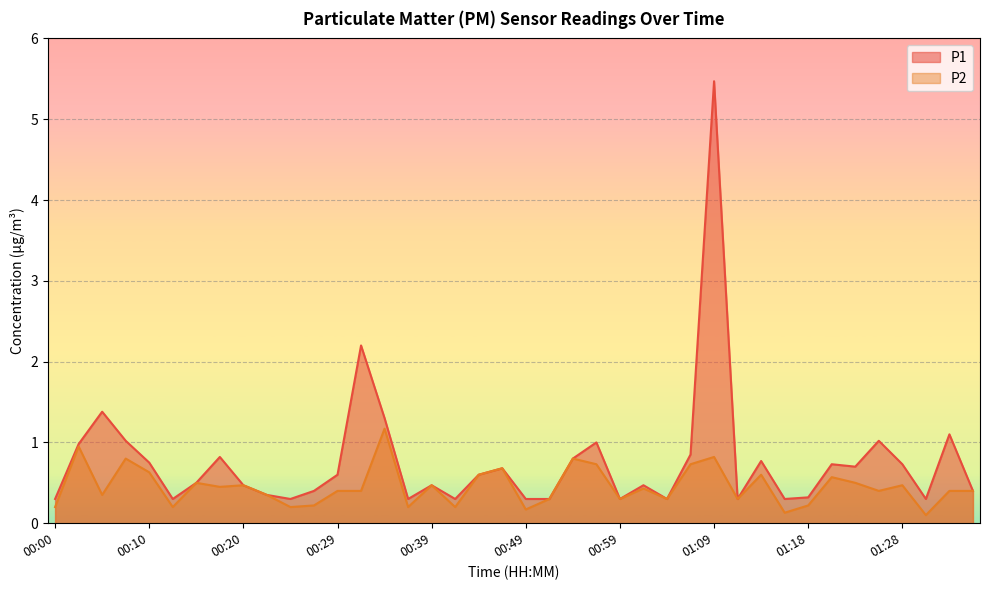

In P1, how many points are lower than both neighbors (excluding endpoints)?

10